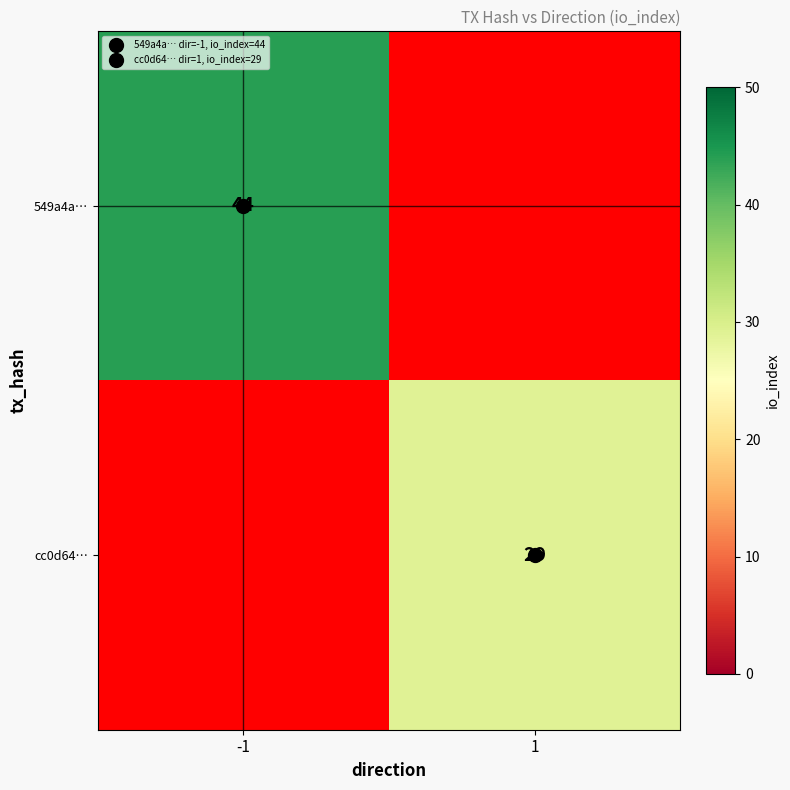

List the series in order of their peak value, highest first.

549a4a…, cc0d64…